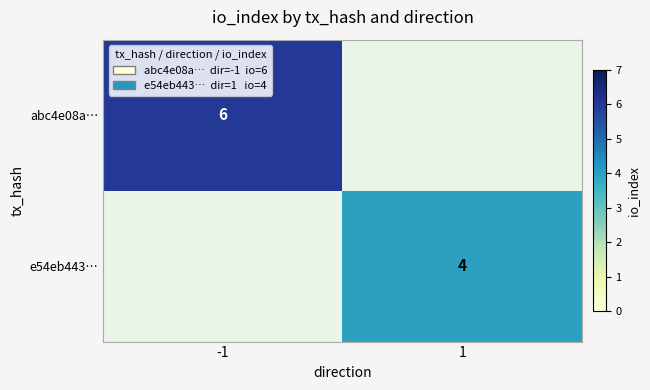

True or false: abc4e08a… has a value of 3 at -1.

False